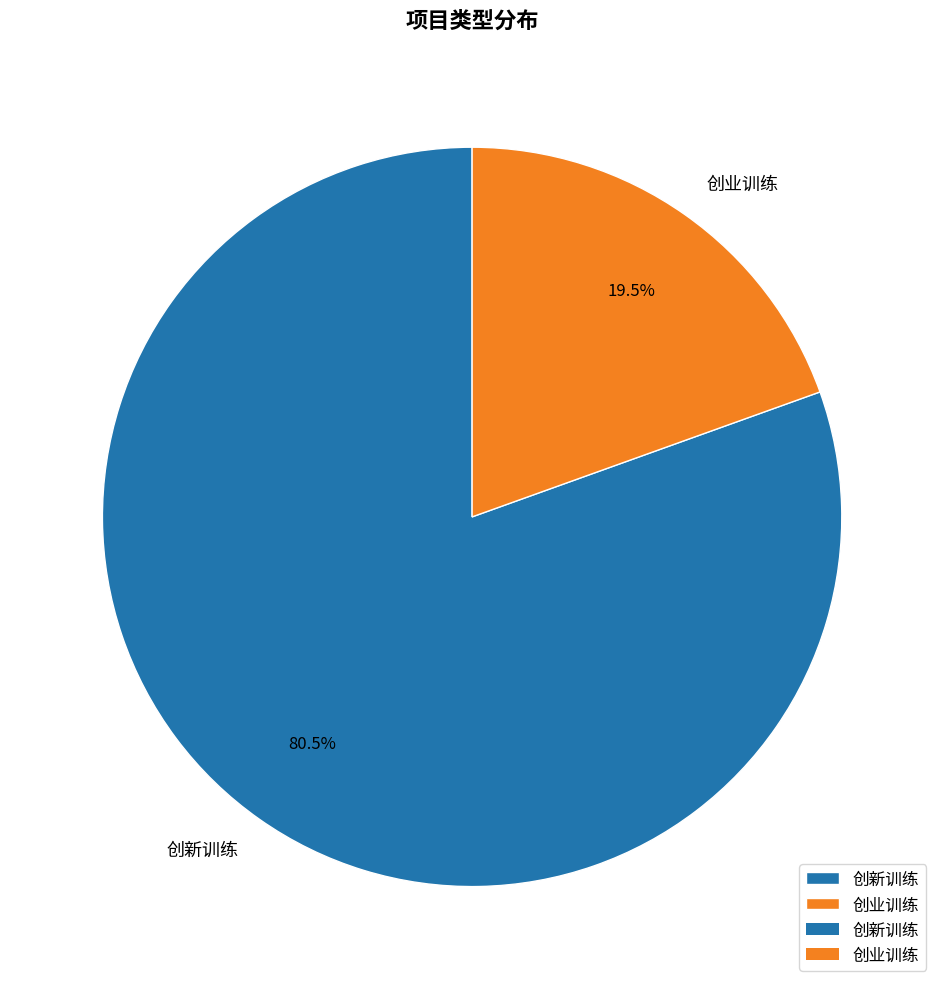

Does 创业训练 represent more than half of the total?

No